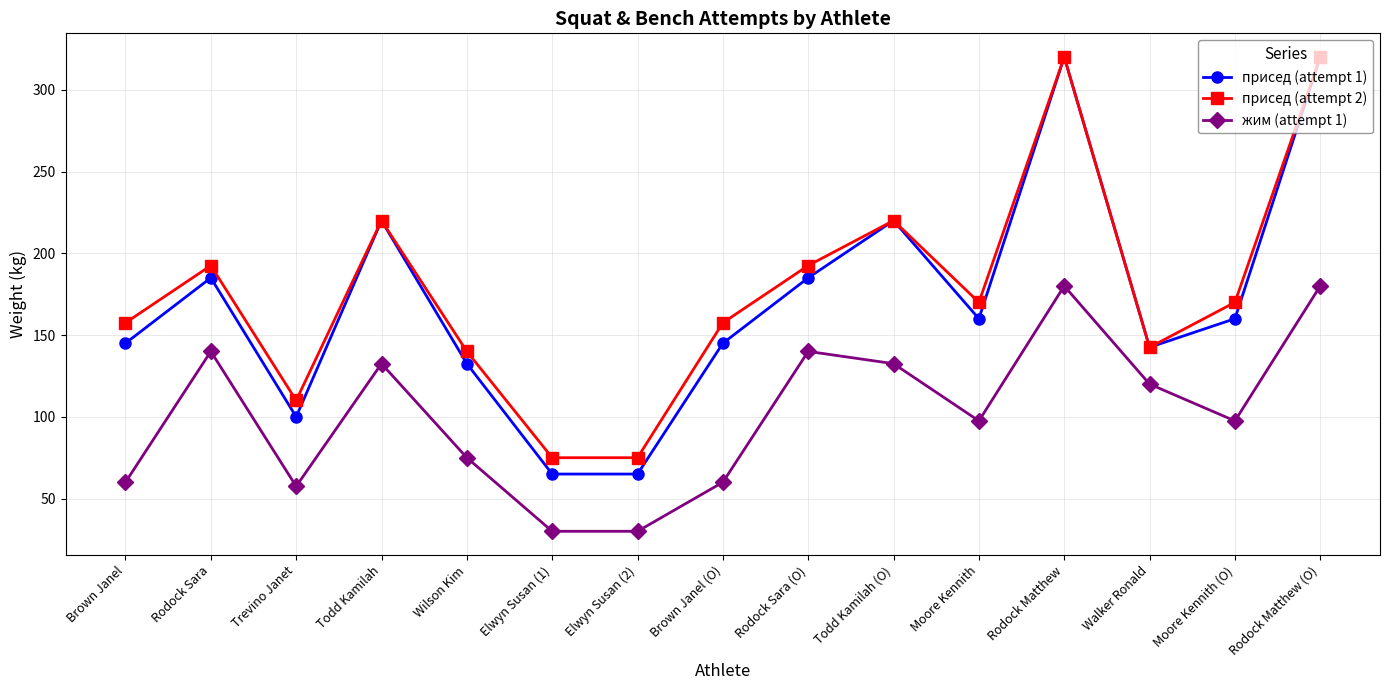

Reading left to right, transcribe all the data shown in this chart.

присед (attempt 1): Brown Janel=145.0	Rodock Sara=185.0	Trevino Janet=100.0	Todd Kamilah=220.0	Wilson Kim=132.5	Elwyn Susan (1)=65.0	Elwyn Susan (2)=65.0	Brown Janel (O)=145.0	Rodock Sara (O)=185.0	Todd Kamilah (O)=220.0	Moore Kennith=160.0	Rodock Matthew=320.0	Walker Ronald=142.5	Moore Kennith (O)=160.0	Rodock Matthew (O)=320.0
присед (attempt 2): Brown Janel=157.5	Rodock Sara=192.5	Trevino Janet=110.0	Todd Kamilah=220.0	Wilson Kim=140.0	Elwyn Susan (1)=75.0	Elwyn Susan (2)=75.0	Brown Janel (O)=157.5	Rodock Sara (O)=192.5	Todd Kamilah (O)=220.0	Moore Kennith=170.0	Rodock Matthew=320.0	Walker Ronald=142.5	Moore Kennith (O)=170.0	Rodock Matthew (O)=320.0
жим (attempt 1): Brown Janel=60.0	Rodock Sara=140.0	Trevino Janet=57.5	Todd Kamilah=132.5	Wilson Kim=75.0	Elwyn Susan (1)=30.0	Elwyn Susan (2)=30.0	Brown Janel (O)=60.0	Rodock Sara (O)=140.0	Todd Kamilah (O)=132.5	Moore Kennith=97.5	Rodock Matthew=180.0	Walker Ronald=120.0	Moore Kennith (O)=97.5	Rodock Matthew (O)=180.0